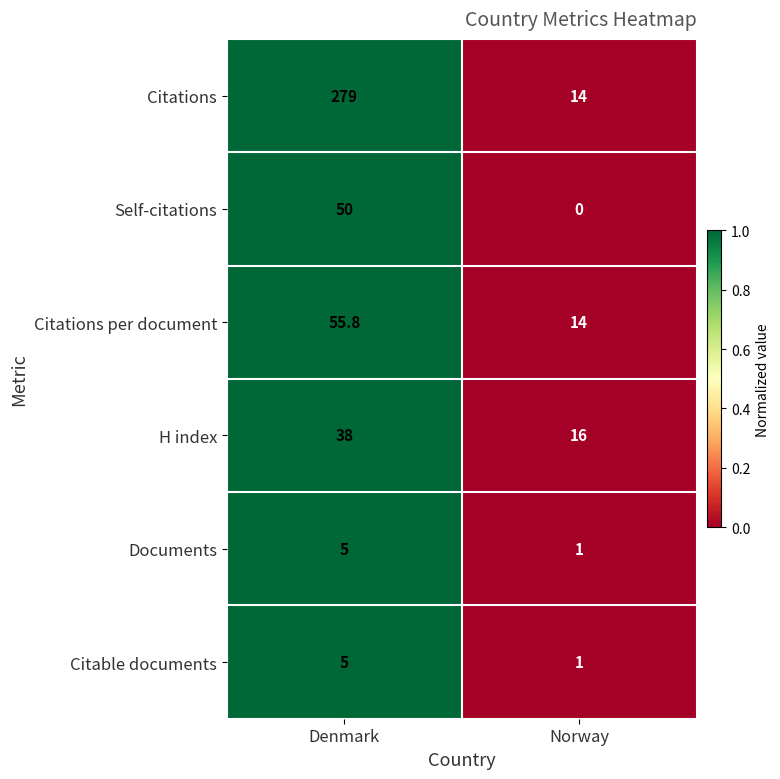

Rank the categories by Citations value from highest to lowest.

Denmark, Norway